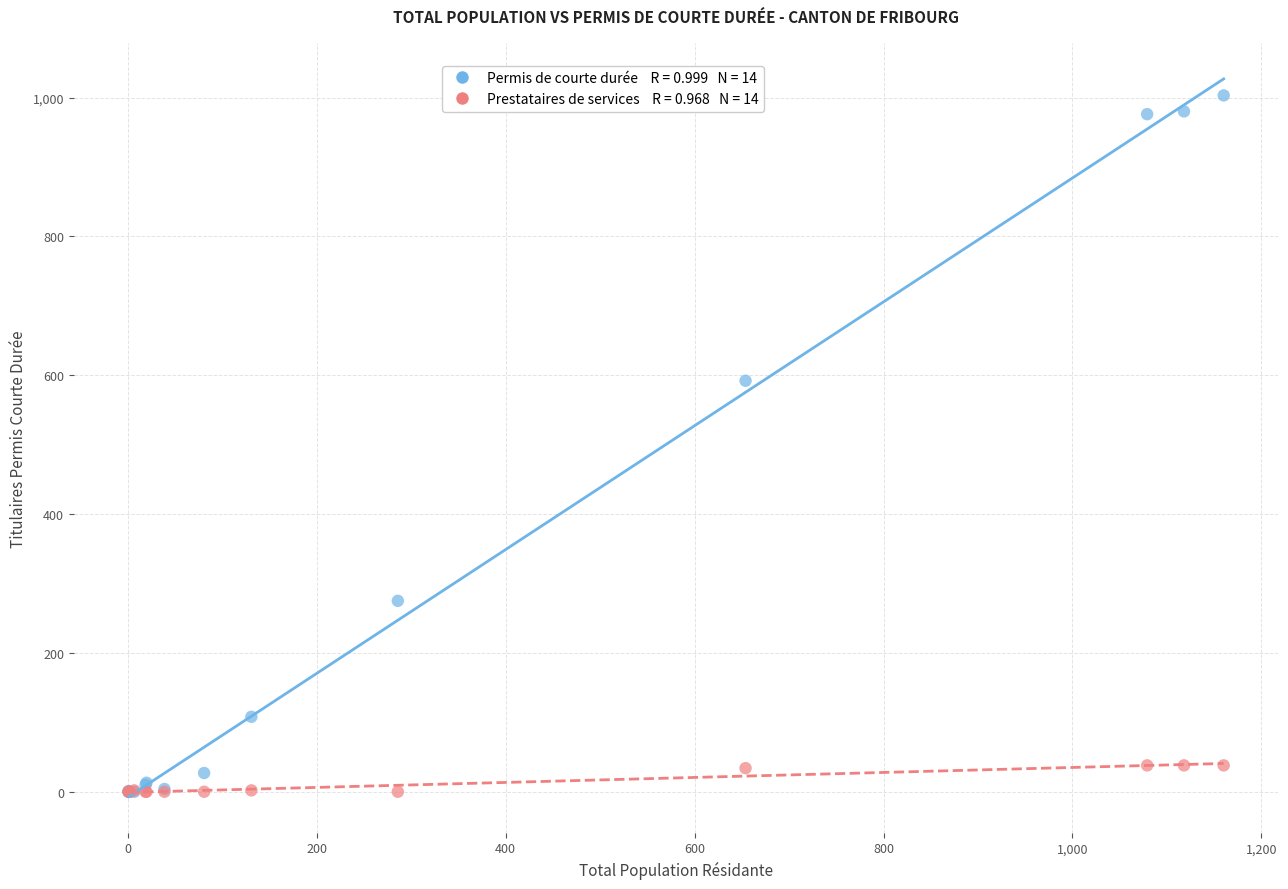

Across all series, what Y value is closest to 501?

592